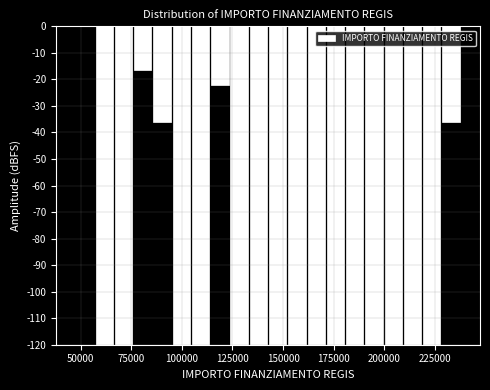

Around what value on the x-axis is the tallest bar? Give the approximate position of its centre, as read against the axis.

50000